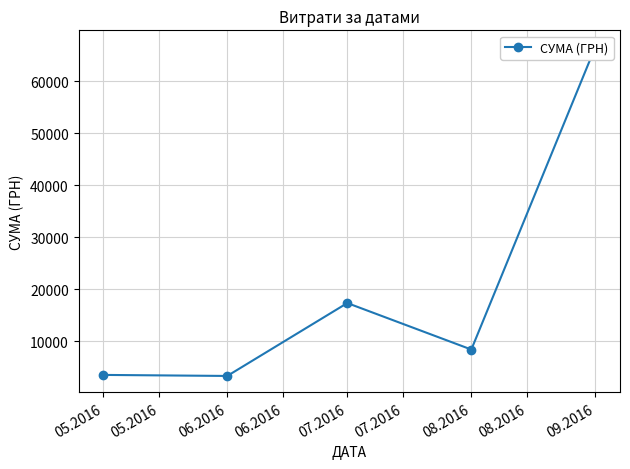

The chart shows a value of 103994.6 at 09.2016. True or false?

False